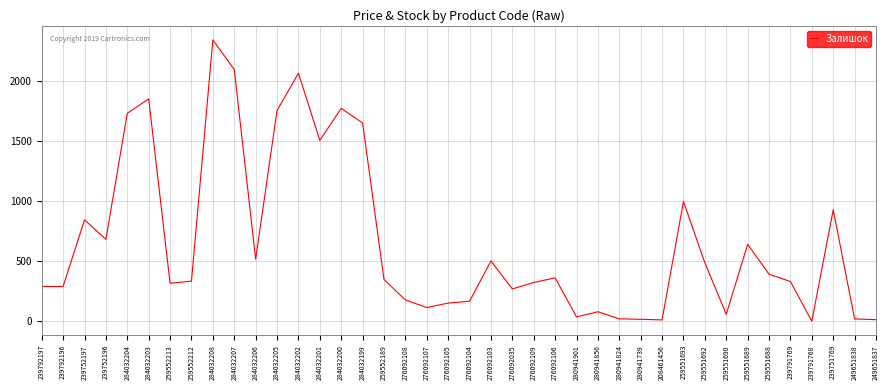

Read the value at 259552212.

334